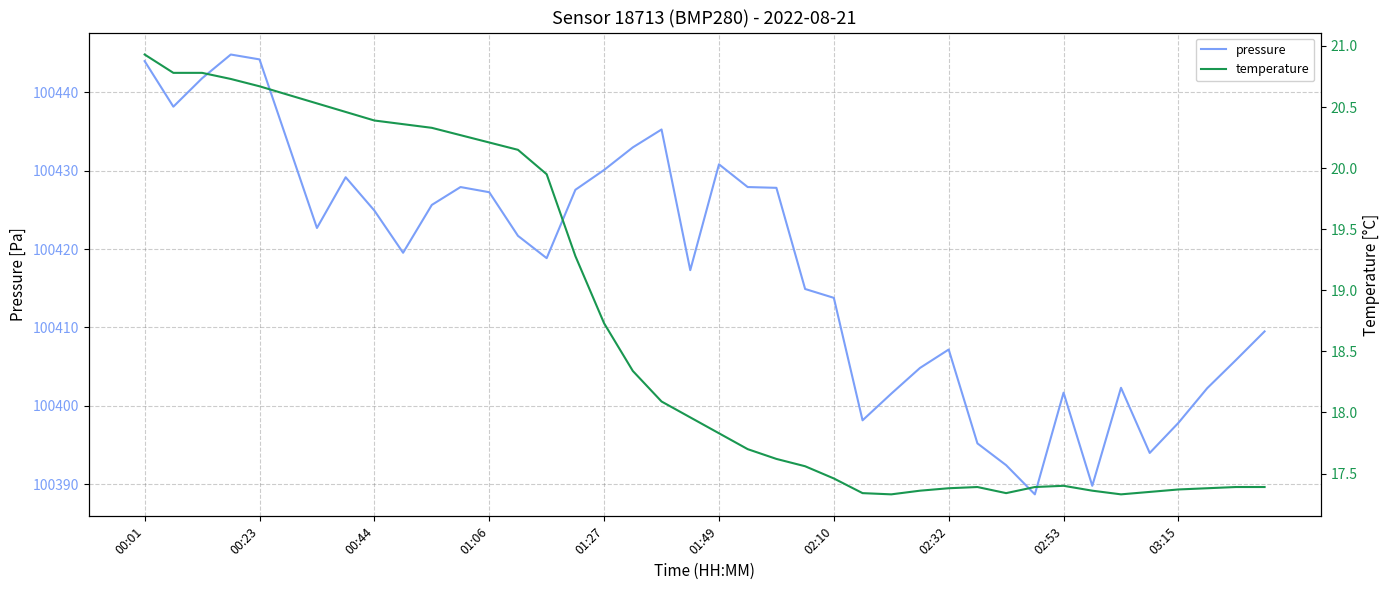

What are all the series names shown in the legend?

pressure, temperature